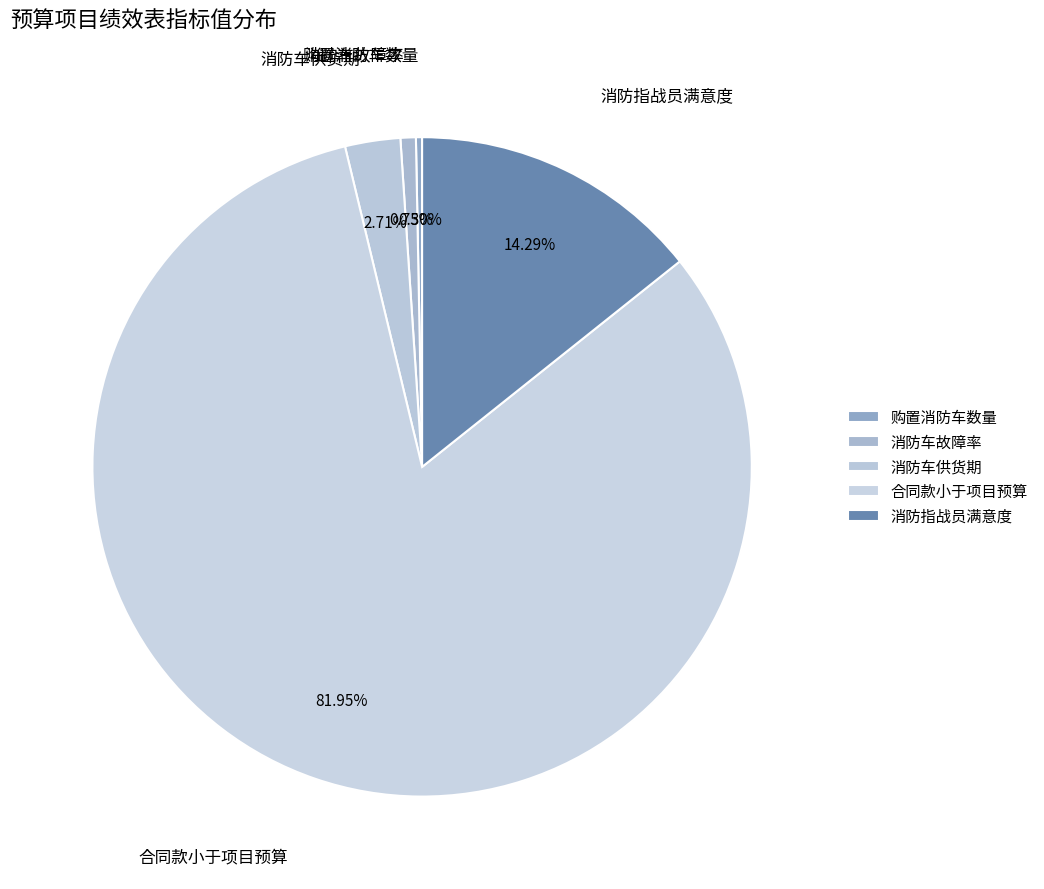

To the nearest percent, what is the difference between the largest and smallest slice percentages?

82%